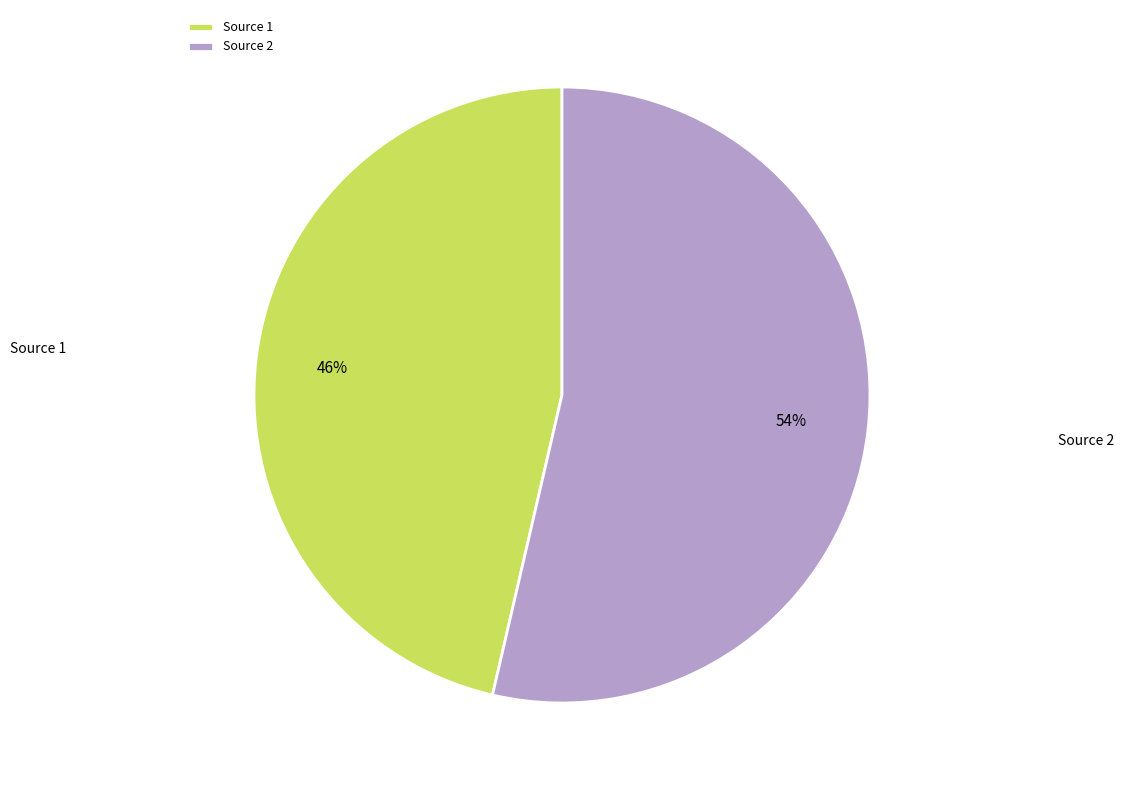

How many slices are in this pie chart?

2